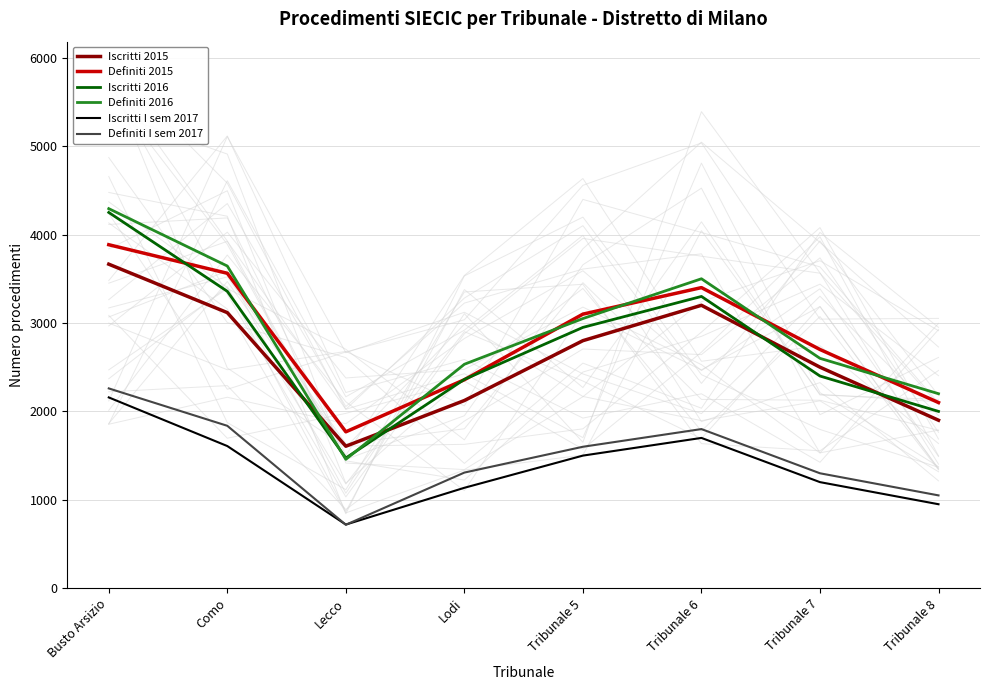

At Lodi, list the series in order from smallest to largest.

Iscritti I sem 2017, Definiti I sem 2017, Iscritti 2015, Definiti 2015, Iscritti 2016, Definiti 2016